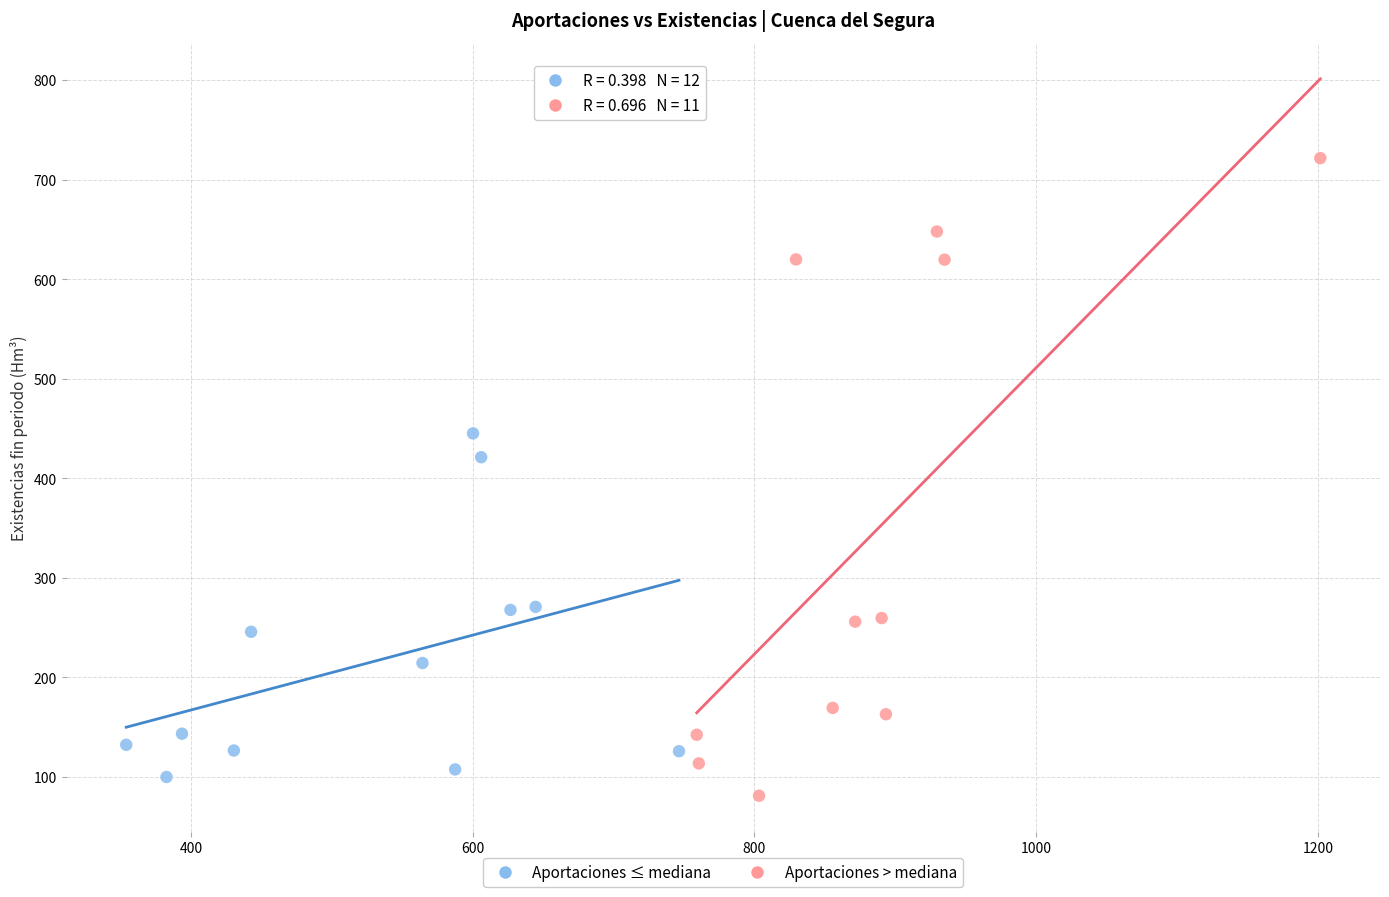

Which series contains the highest Y value?

Aportaciones > mediana